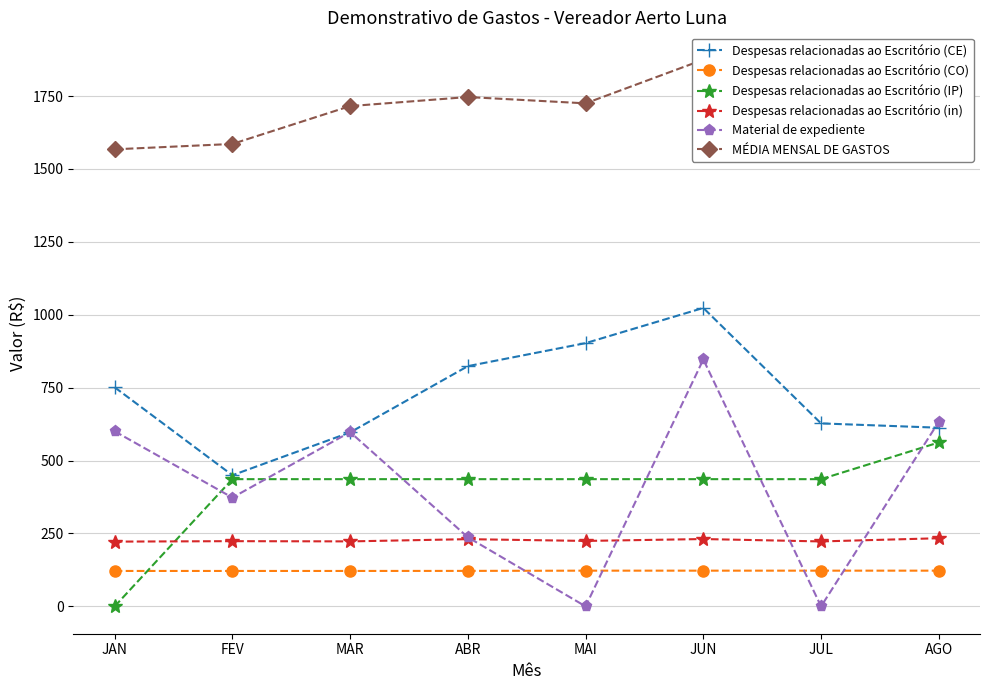

Count the number of categories in the chart.

8